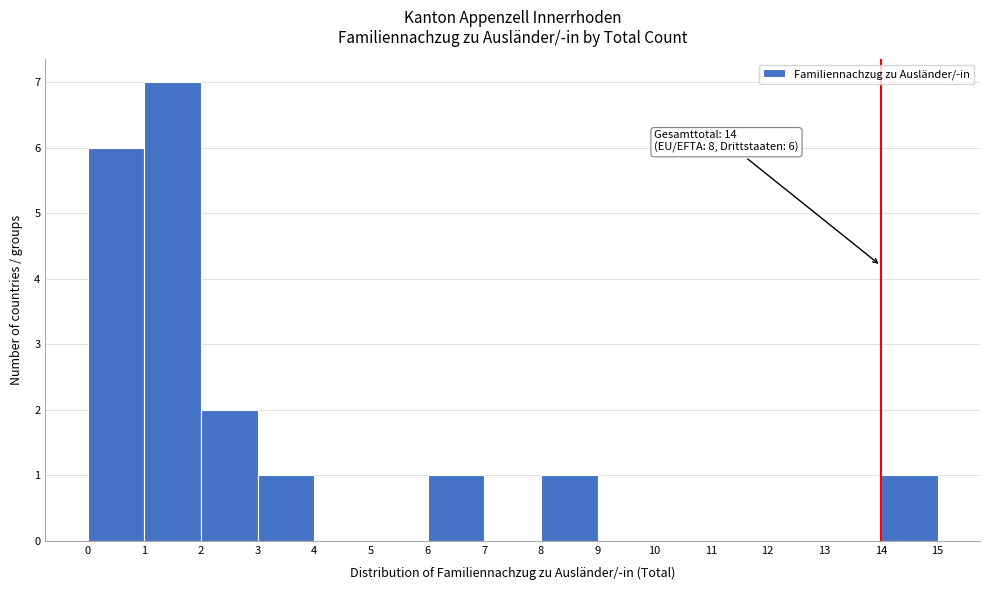

Which range on the x-axis has the tallest bar?

1 to 2